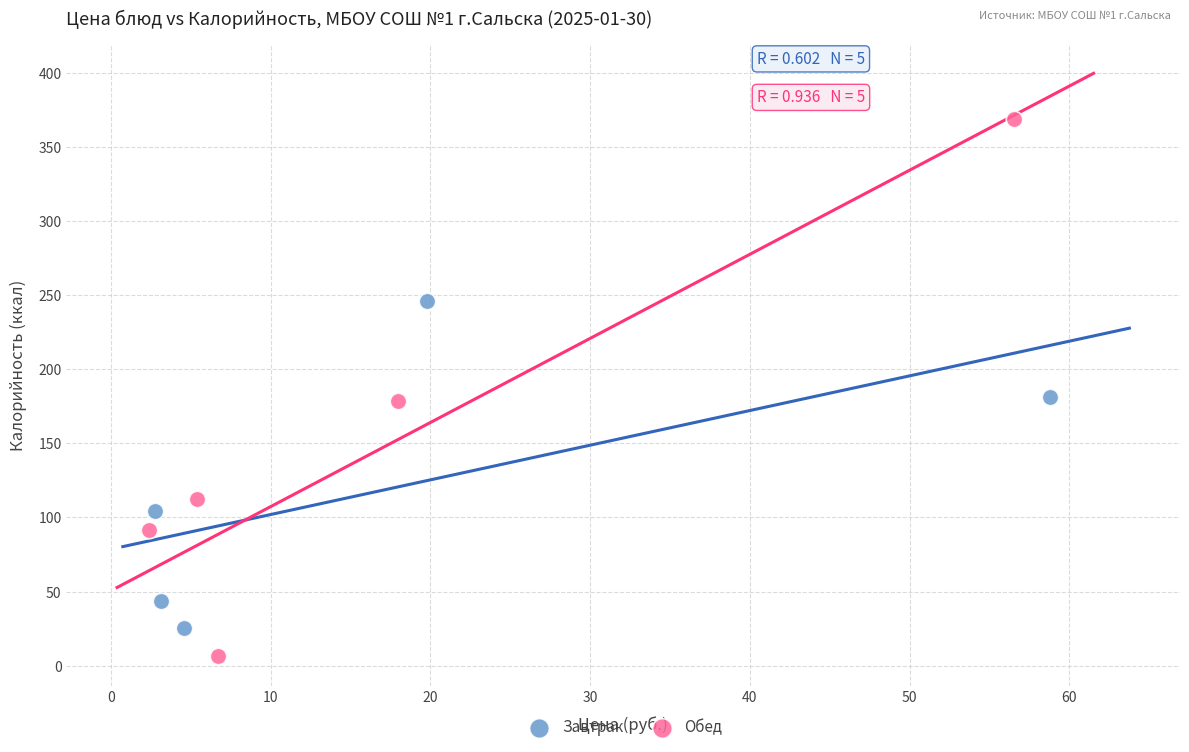

Which series reaches the maximum Y coordinate?

Обед